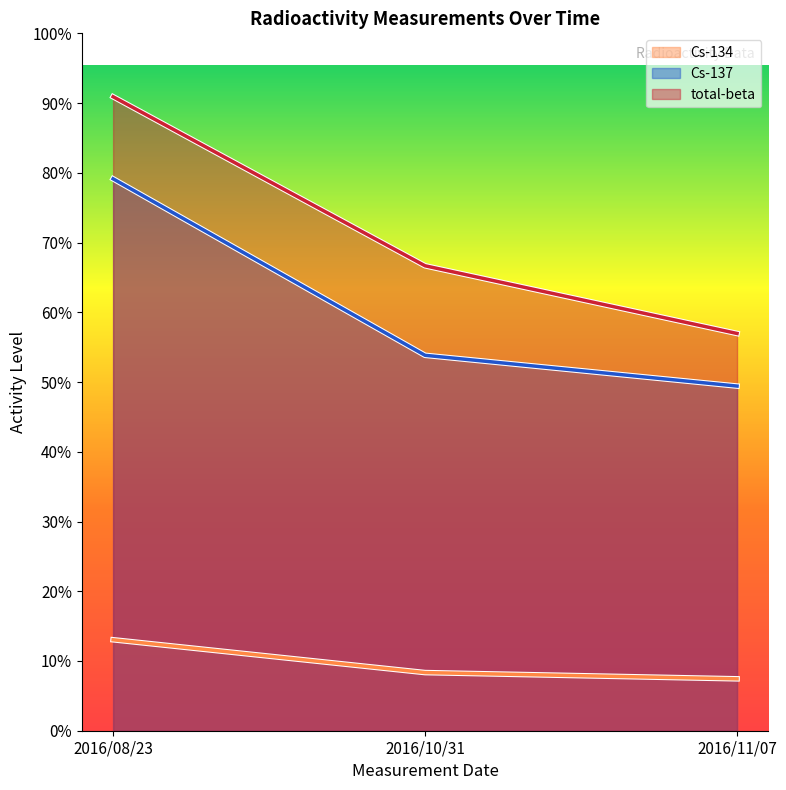

Which series has the largest total across all categories?

total-beta